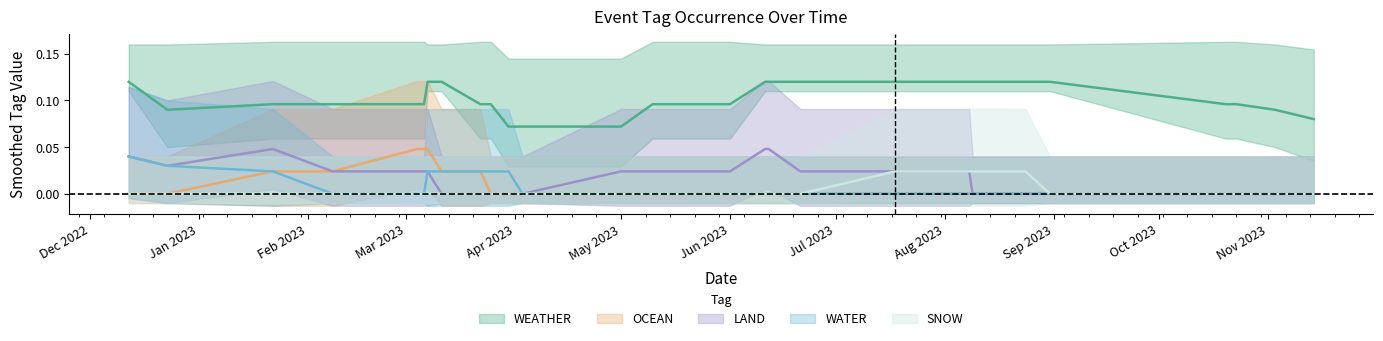

The value of WEATHER at 2 is 2. True or false?

False